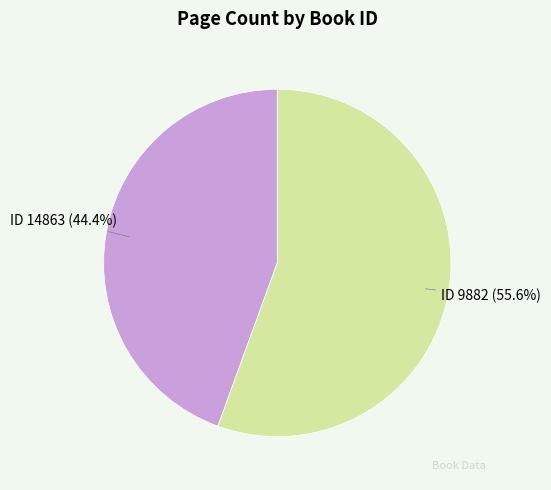

Does any single category account for the majority?

Yes